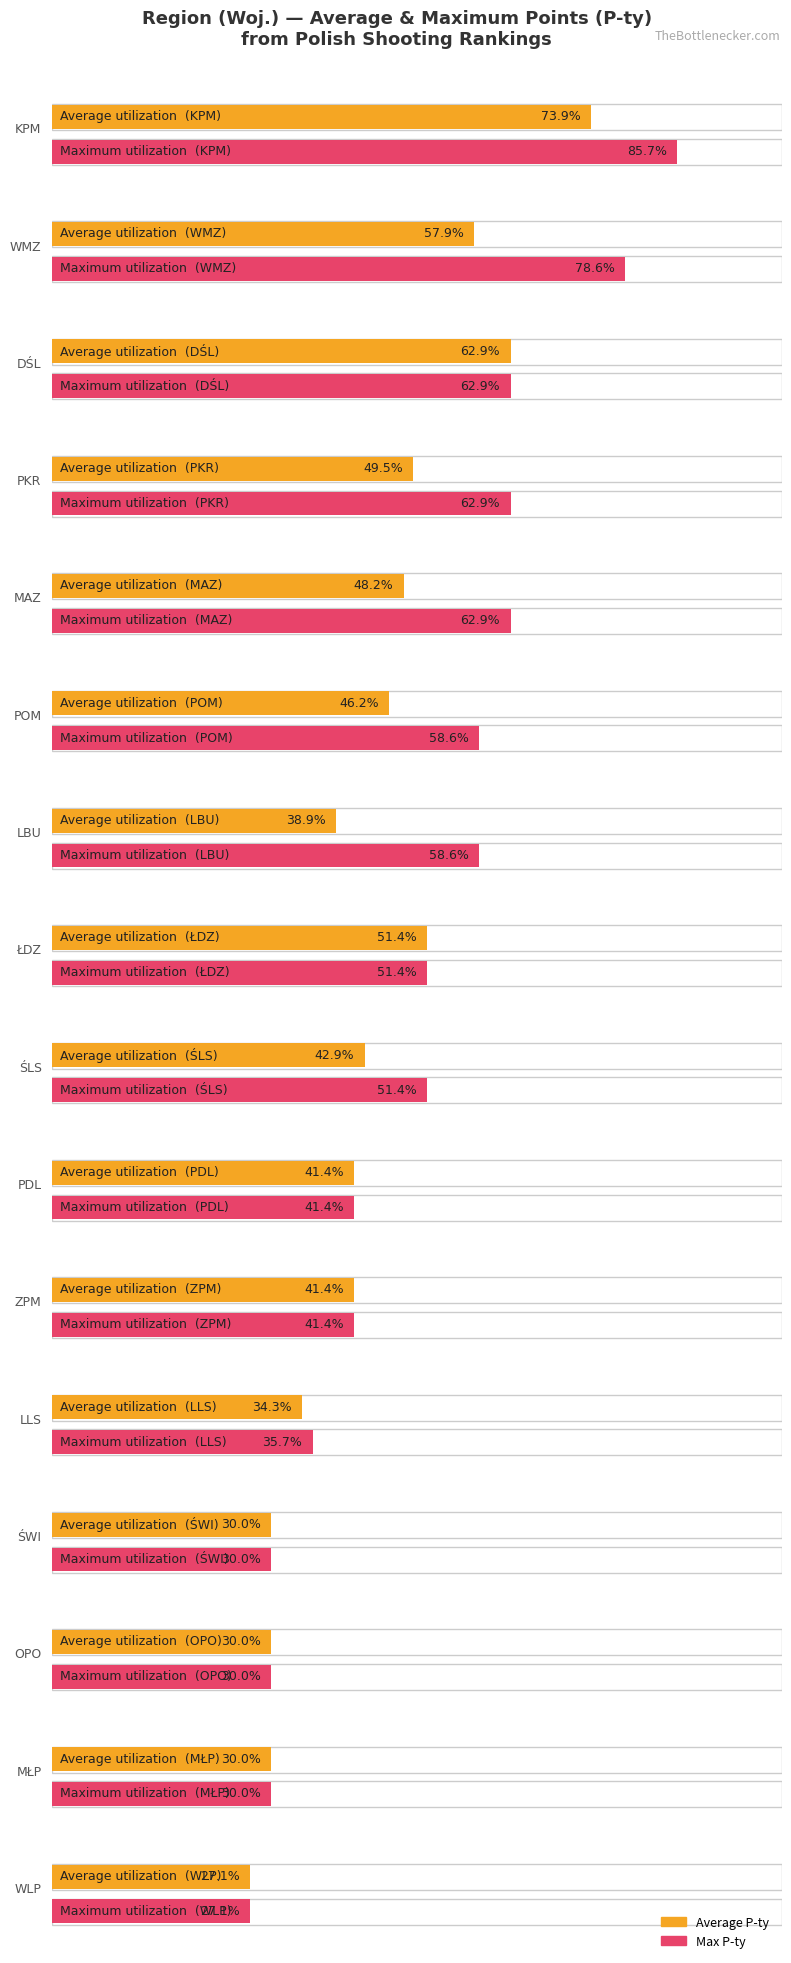

True or false: Max P-ty has a value of 25 at 38.

False